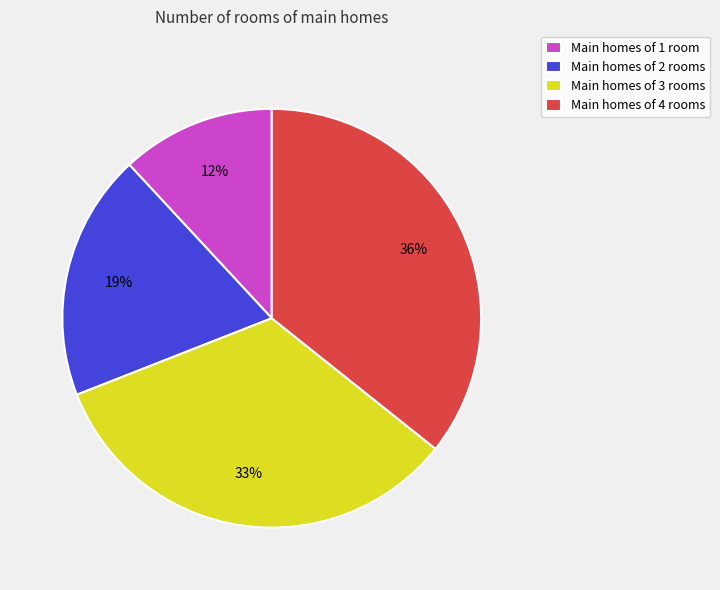

What percentage is the Main homes of 1 room slice, to the nearest percent?

12%